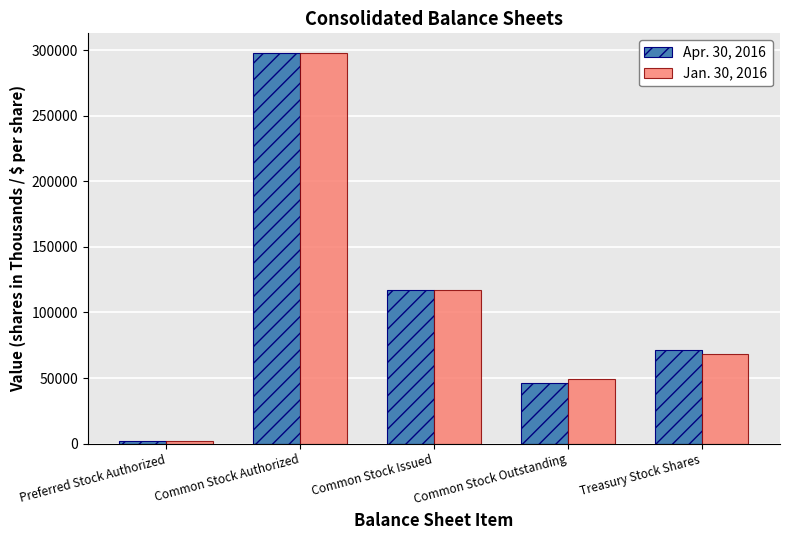

What is the total value across all series at Common Stock Issued?

234990